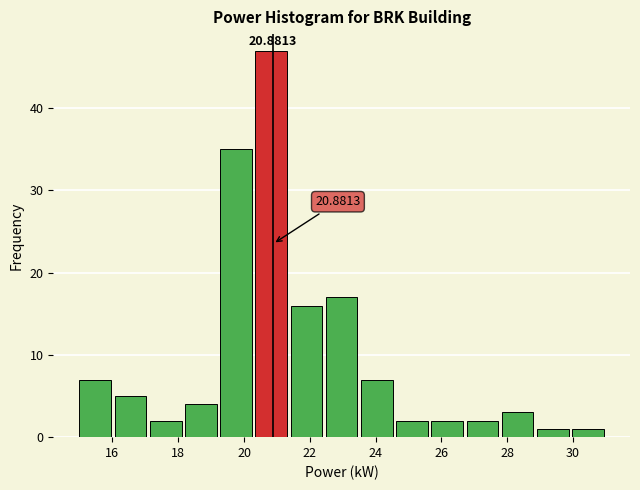

Which range on the x-axis has the tallest bar?

20.4 to 21.4